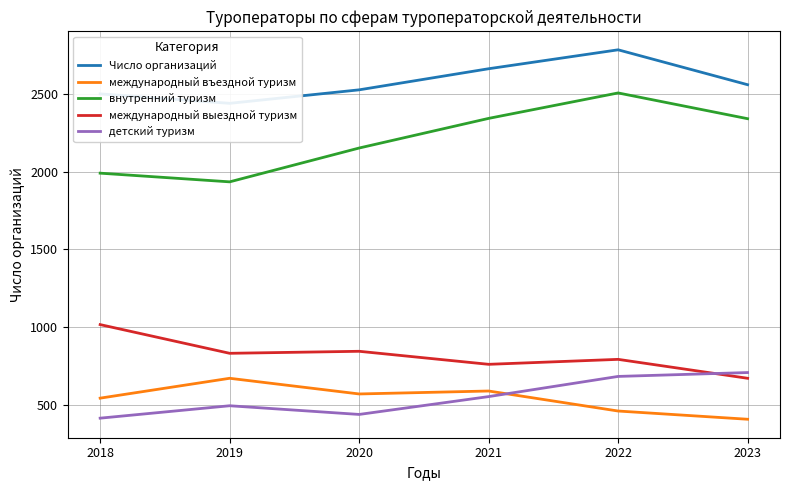

What is the average value of the Число организаций series?

2580